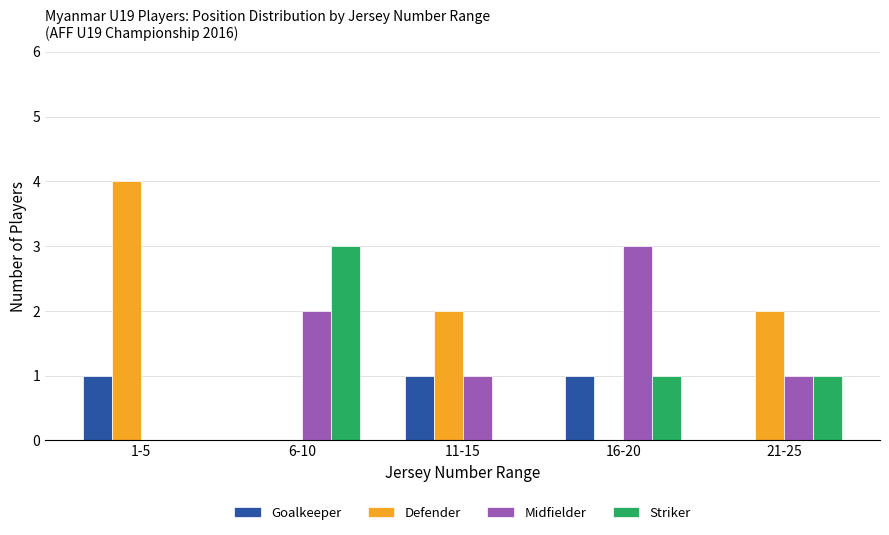

Is the value of Striker at 11-15 greater than the value of Goalkeeper at 16-20?

No